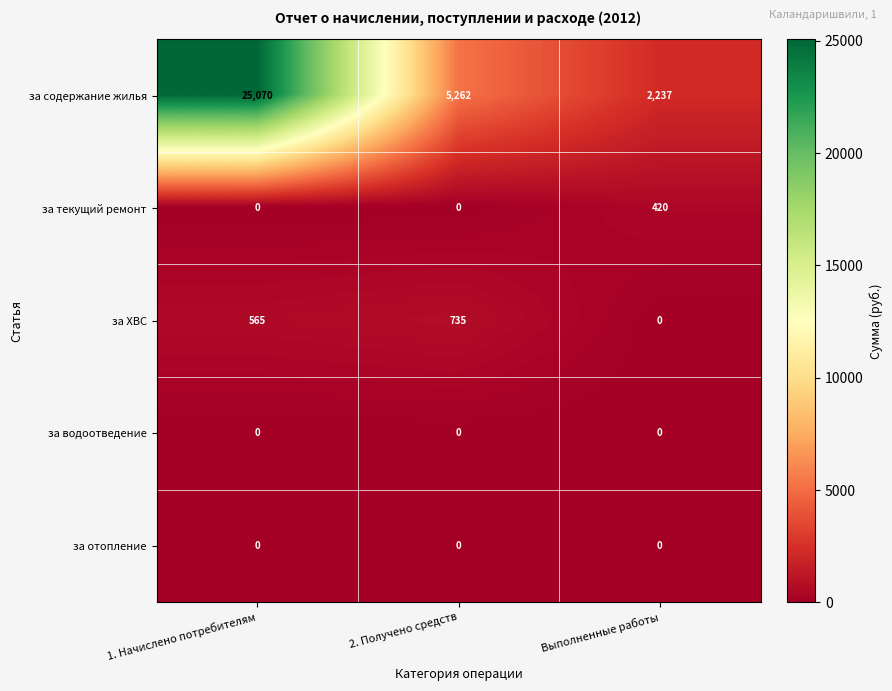

What is the difference between the за ХВС values at 1. Начислено потребителям and 2. Получено средств?

170